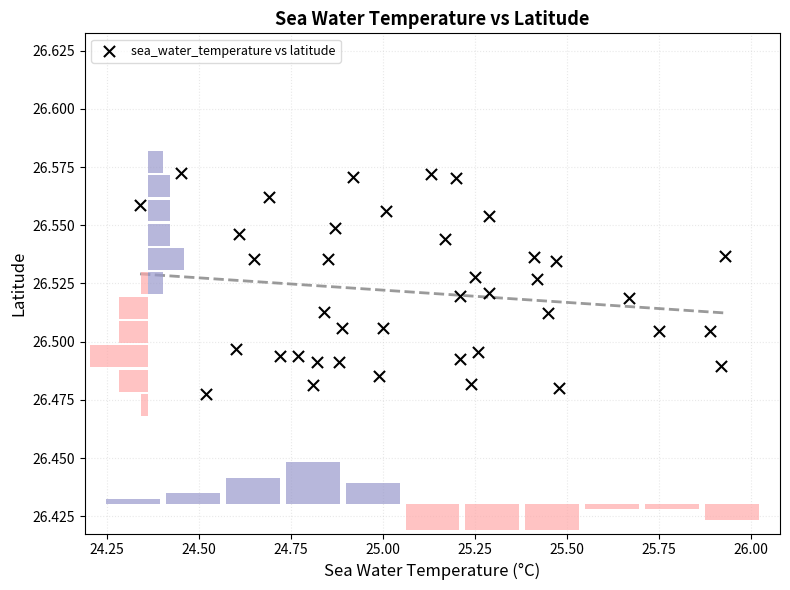

What is the range of X values (max minus min)?

1.6